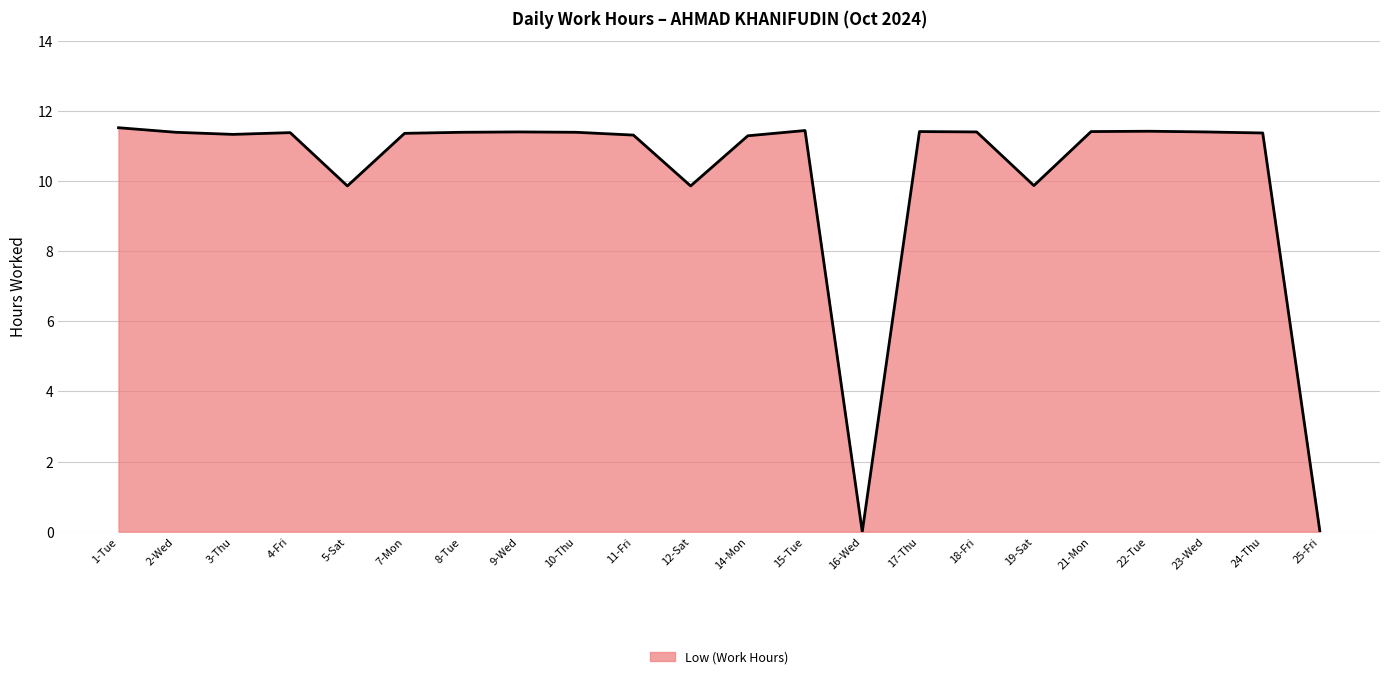

Approximately how many times larger is the value at 1-Tue compared to 21-Mon?

1.0